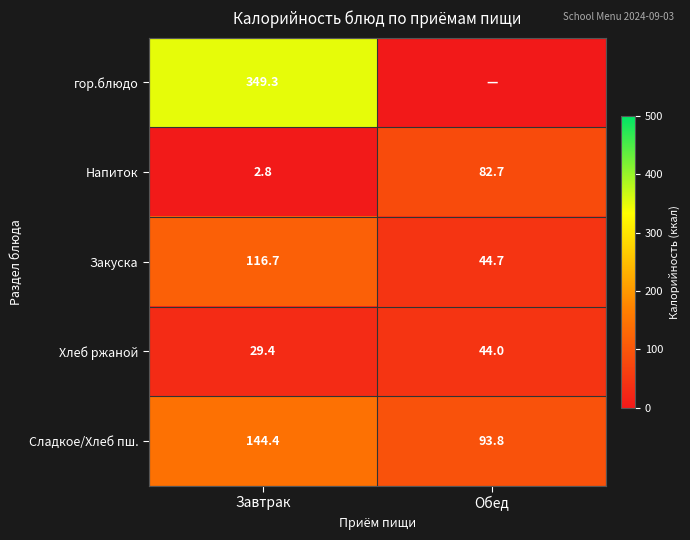

At which label is Напиток closest to 42?

Завтрак